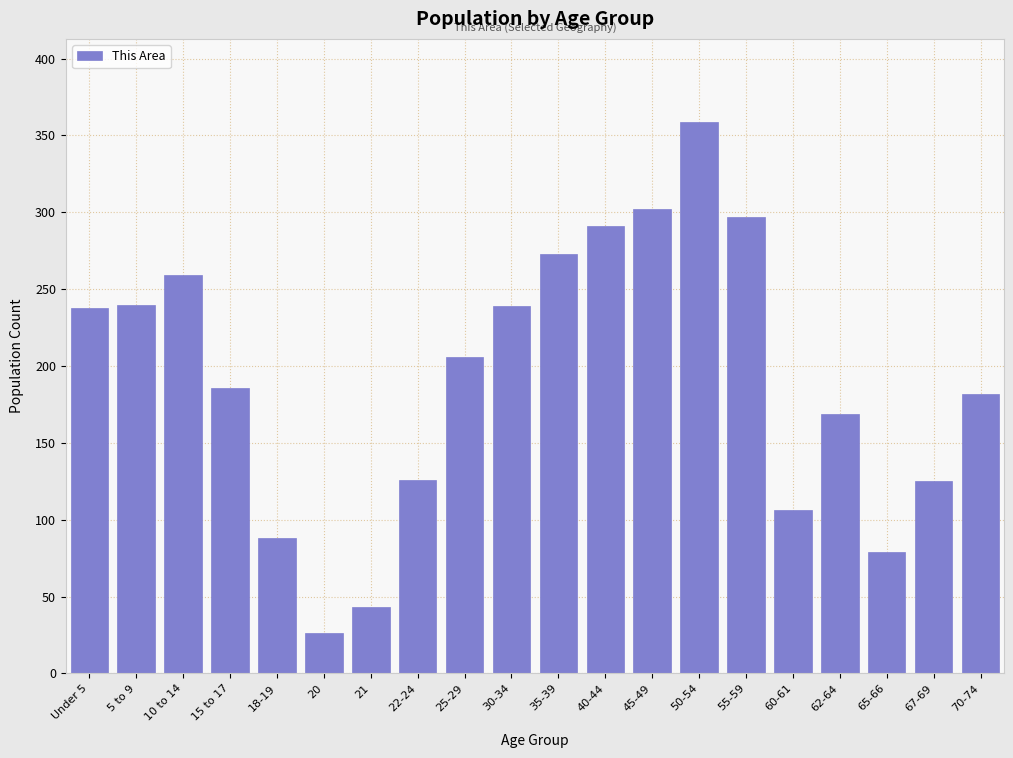

What is the value of the 17th bar from the left?

169